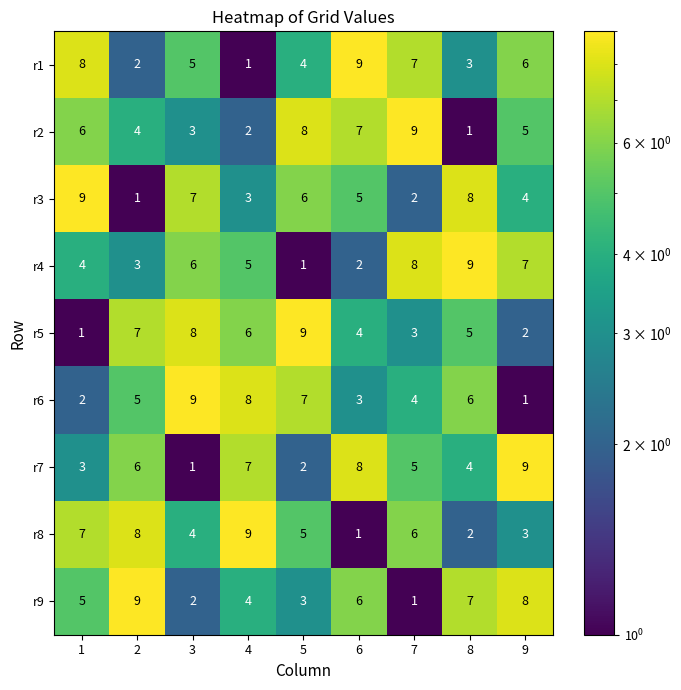

What is the difference between the highest and lowest values at 4?

8